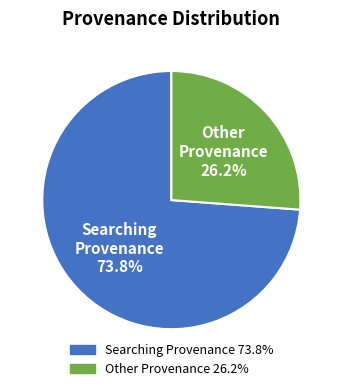

Is the sum of Searching Provenance 73.8% and Other Provenance 26.2% greater than half?

Yes